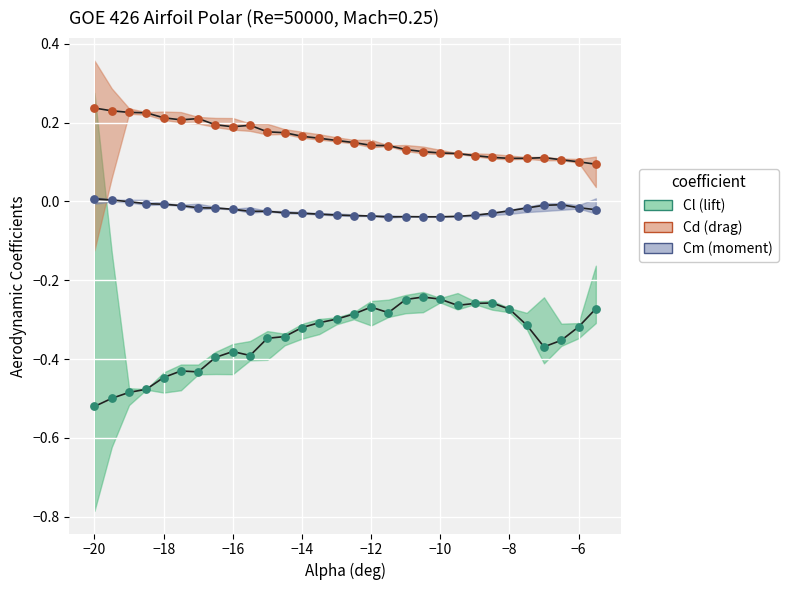

Across all data points, what is the range of Y values (max minus min)?

0.8